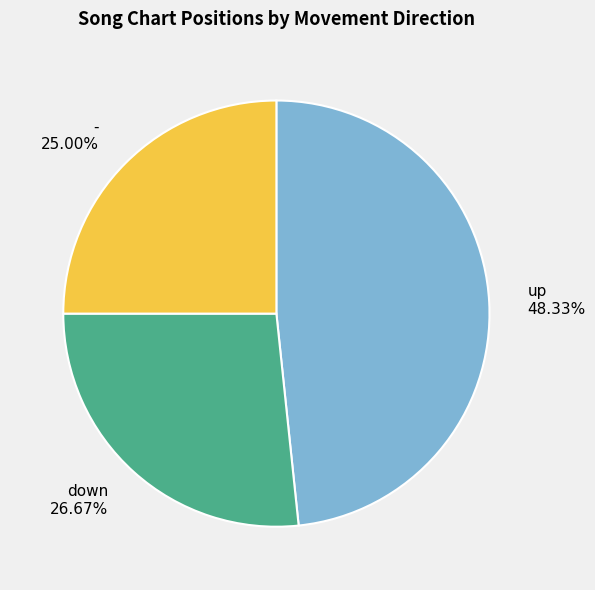

What is the ratio of the value at - to the value at down?

0.9